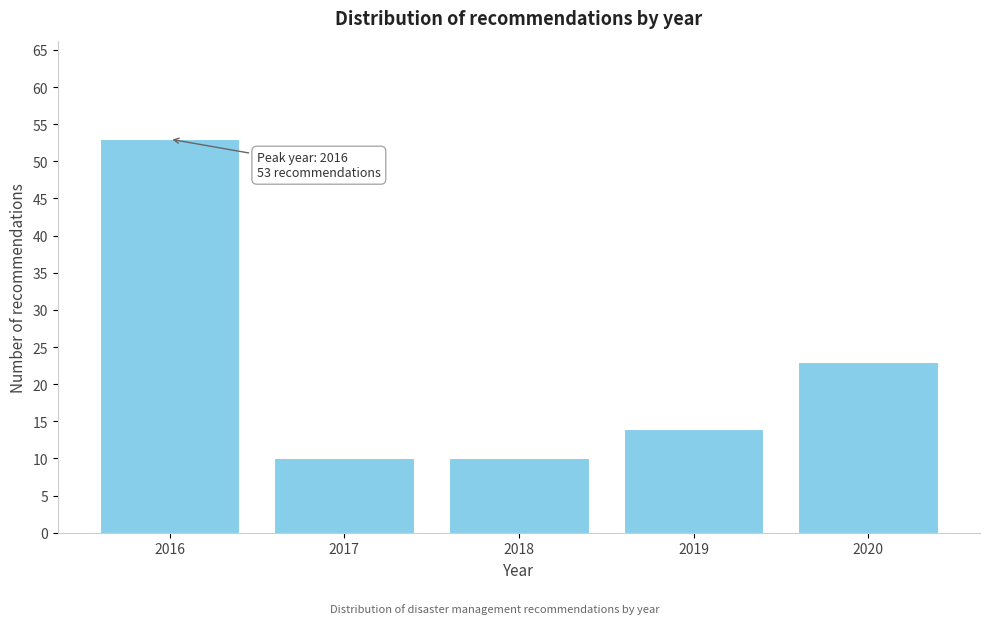

Reading left to right, what are all the values shown in this chart?

2016=53	2017=10	2018=10	2019=14	2020=23